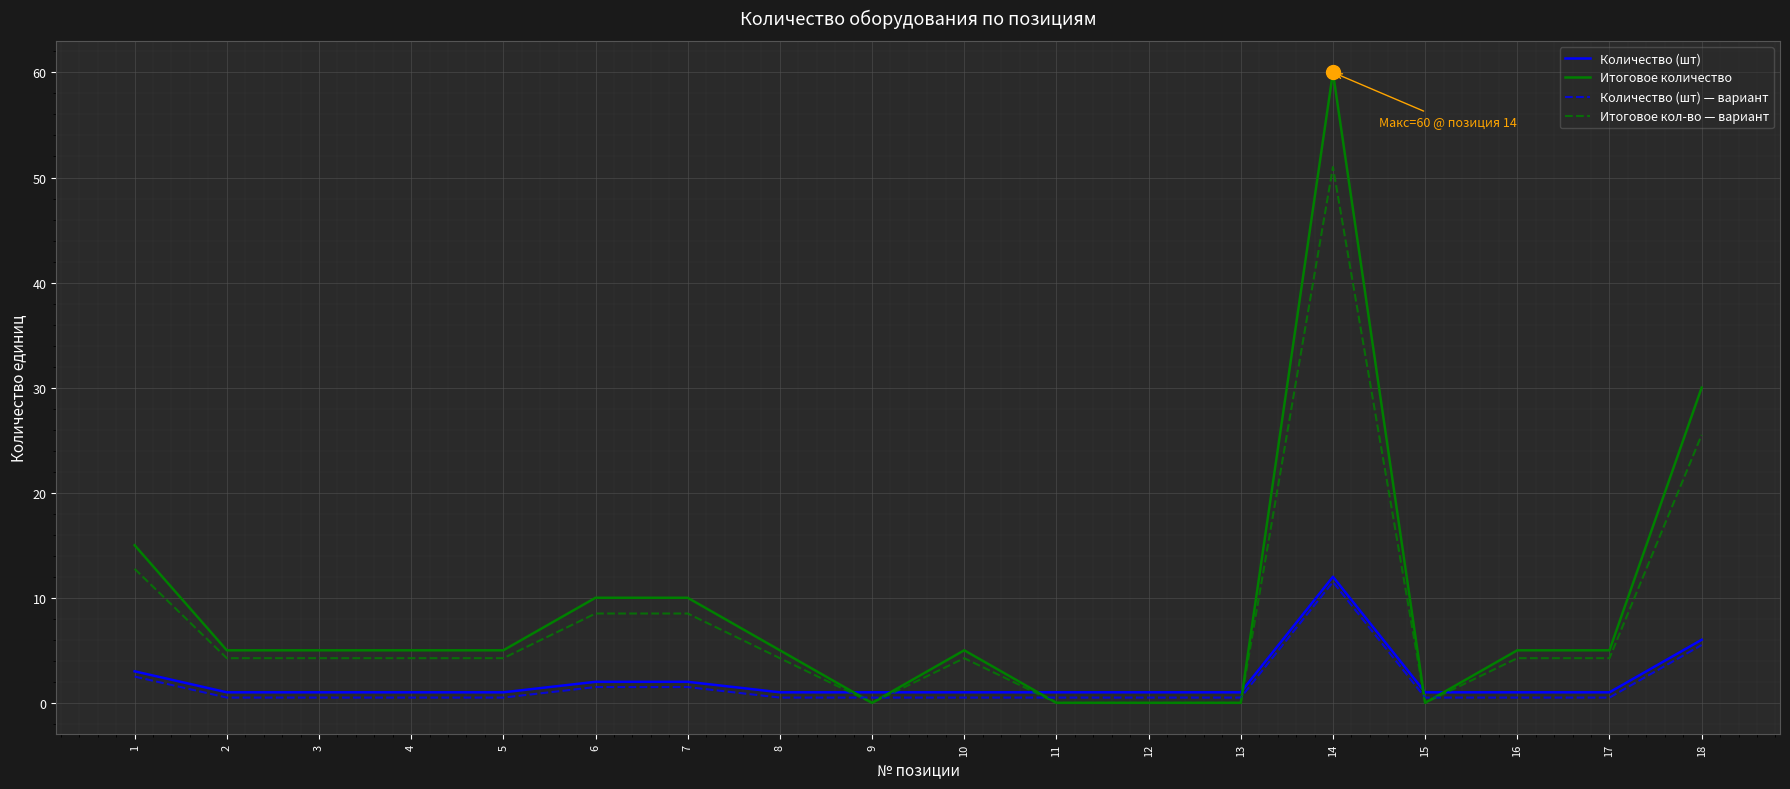

Is this an area chart (filled region under the line)?

No